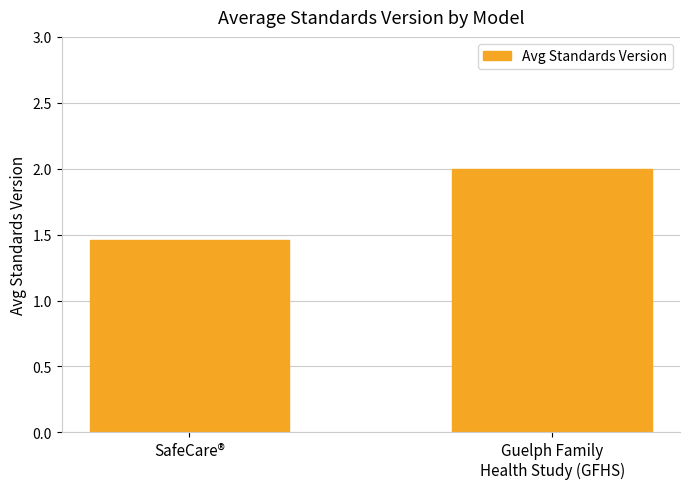

What is the greatest value displayed?

2.0